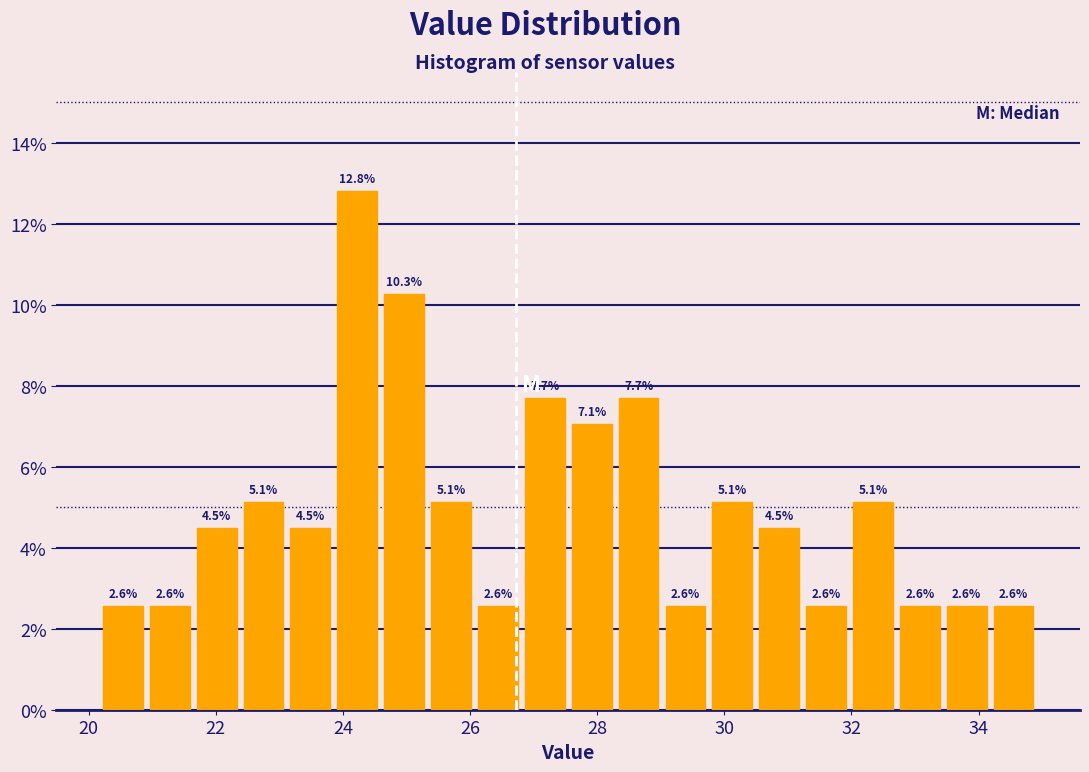

Read against the x-axis, roughly where is the centre of the tallest bar?

24.2